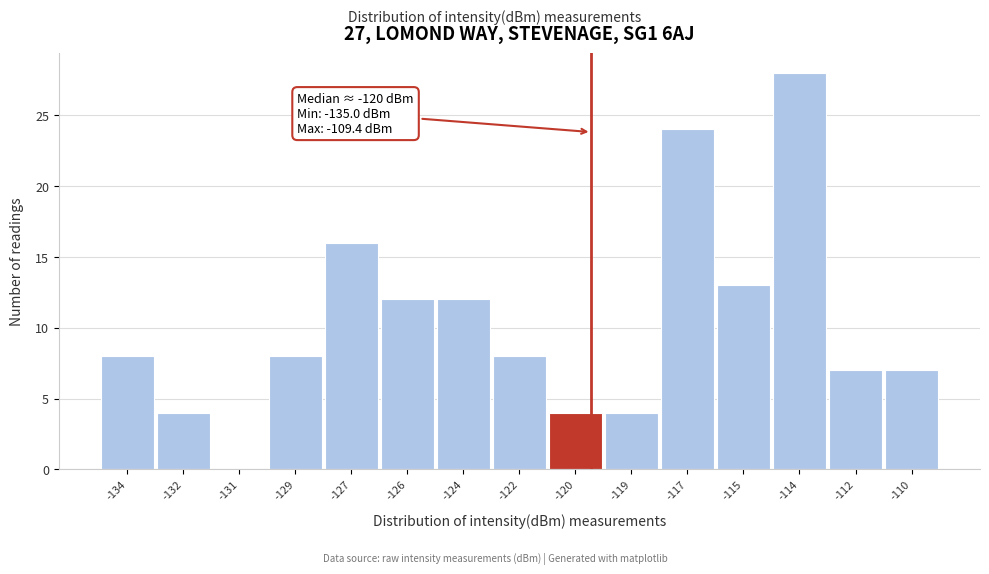

Reading left to right, transcribe all the data shown in this chart.

-134=8	-132=4	-131=0	-129=8	-127=16	-126=12	-124=12	-122=8	-120=4	-119=4	-117=24	-115=13	-114=28	-112=7	-110=7